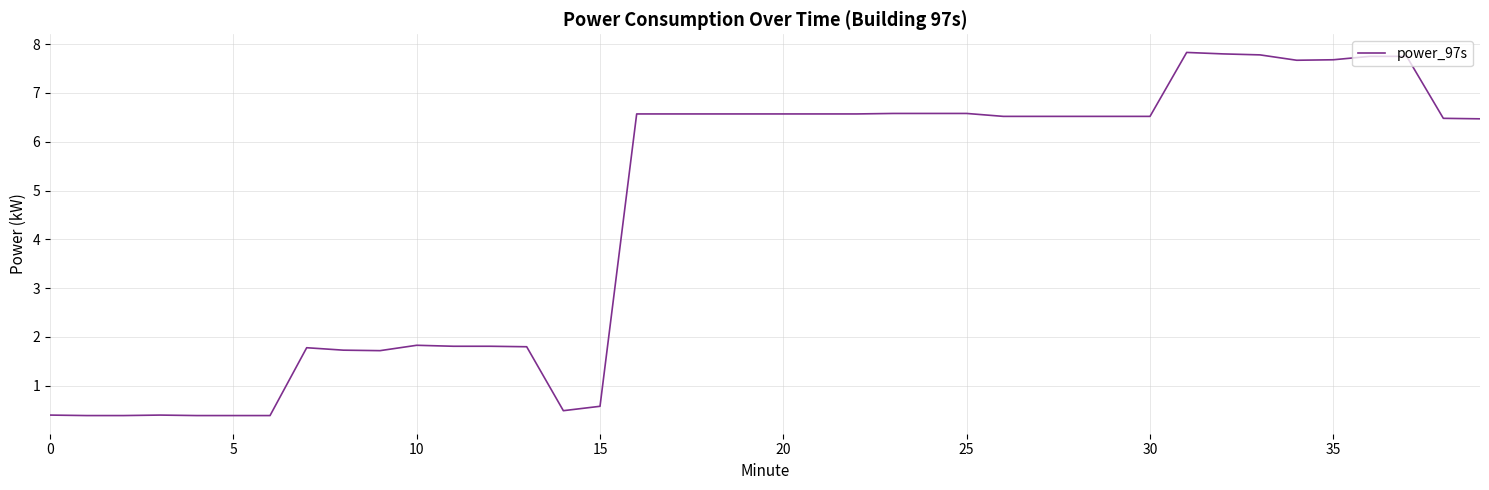

What is the smallest value displayed?

0.4